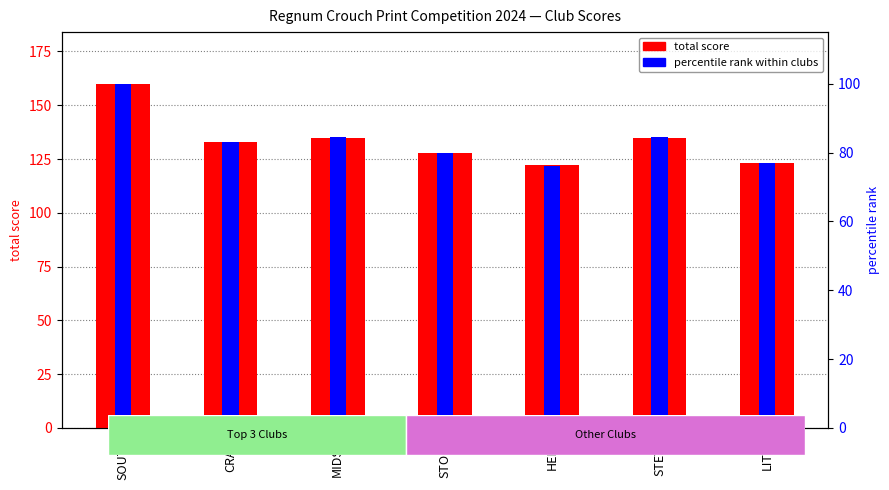

What is the label of the 1st bar from the left?

SOUTH